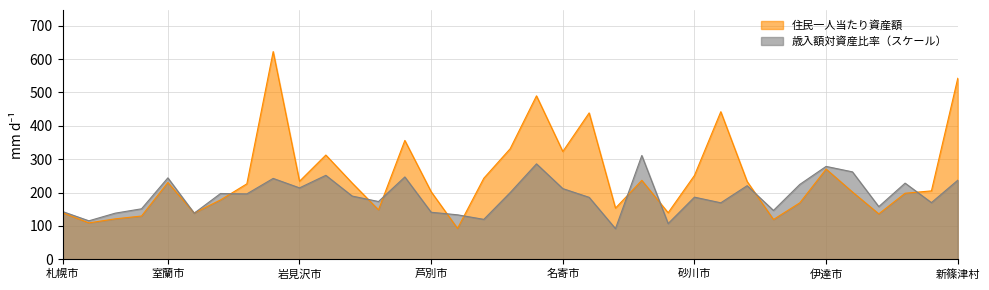

What is the average value of the 住民一人当たり資産額 series?

245.7